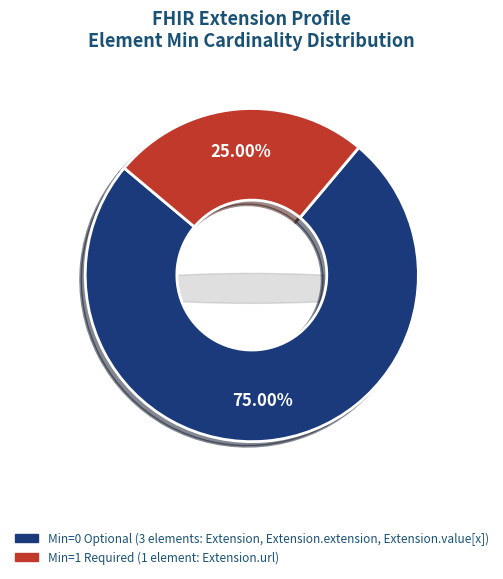

Do Extension.url and Extension.extension together represent more than half of the pie?

No